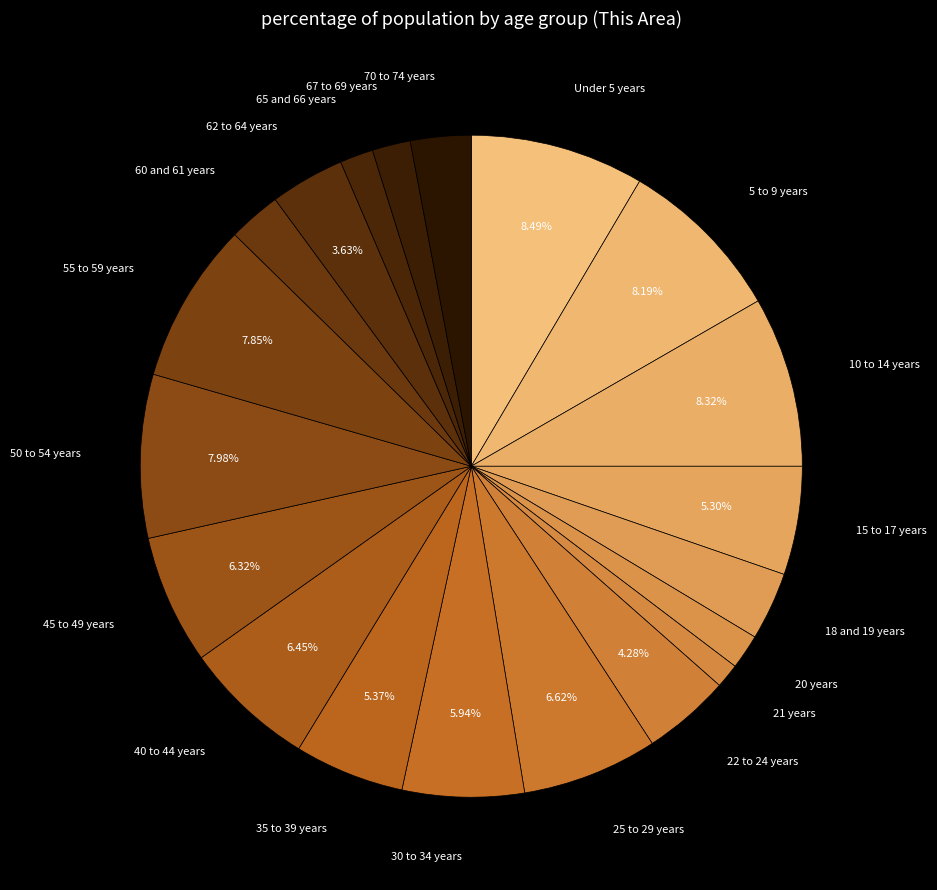

How many segments does this pie chart have?

20